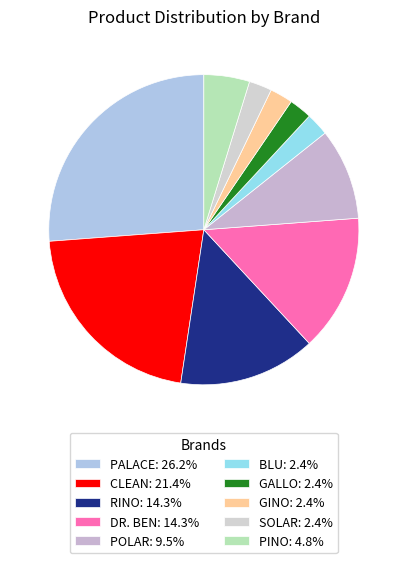

Does any single category account for the majority?

No